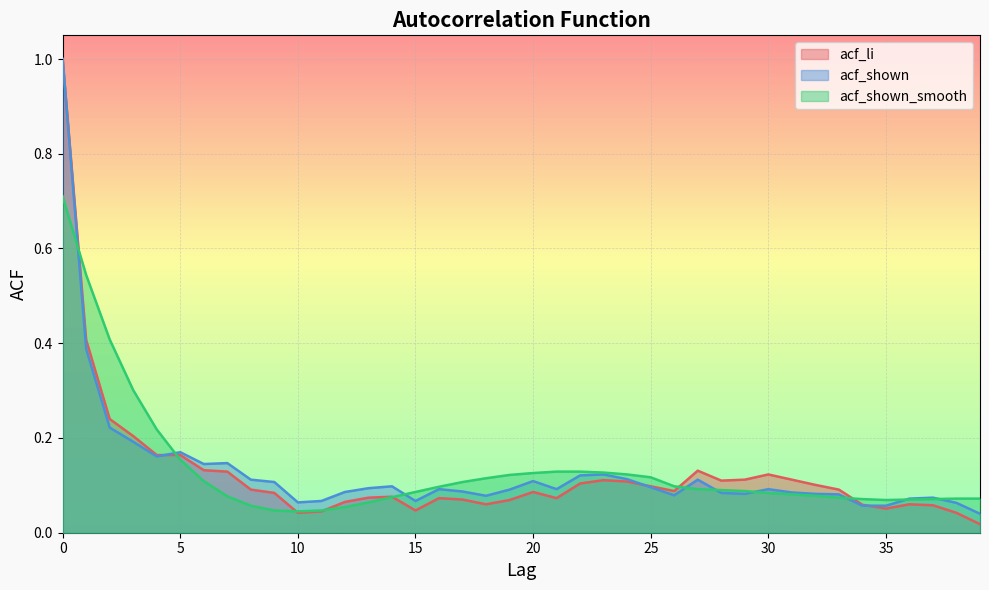

Reading left to right, transcribe all the data shown in this chart.

acf_li: 0=1.0	1=0.4	2=0.2	3=0.2	4=0.2	5=0.2	6=0.1	7=0.1	8=0.1	9=0.1	10=0.0	11=0.0	12=0.1	13=0.1	14=0.1	15=0.0	16=0.1	17=0.1	18=0.1	19=0.1	20=0.1	21=0.1	22=0.1	23=0.1	24=0.1	25=0.1	26=0.1	27=0.1	28=0.1	29=0.1	30=0.1	31=0.1	32=0.1	33=0.1	34=0.1	35=0.1	36=0.1	37=0.1	38=0.0	39=0.0
acf_shown: 0=1.0	1=0.4	2=0.2	3=0.2	4=0.2	5=0.2	6=0.1	7=0.1	8=0.1	9=0.1	10=0.1	11=0.1	12=0.1	13=0.1	14=0.1	15=0.1	16=0.1	17=0.1	18=0.1	19=0.1	20=0.1	21=0.1	22=0.1	23=0.1	24=0.1	25=0.1	26=0.1	27=0.1	28=0.1	29=0.1	30=0.1	31=0.1	32=0.1	33=0.1	34=0.1	35=0.1	36=0.1	37=0.1	38=0.1	39=0.0
acf_shown_smooth: 0=0.7	1=0.5	2=0.4	3=0.3	4=0.2	5=0.2	6=0.1	7=0.1	8=0.1	9=0.0	10=0.0	11=0.0	12=0.1	13=0.1	14=0.1	15=0.1	16=0.1	17=0.1	18=0.1	19=0.1	20=0.1	21=0.1	22=0.1	23=0.1	24=0.1	25=0.1	26=0.1	27=0.1	28=0.1	29=0.1	30=0.1	31=0.1	32=0.1	33=0.1	34=0.1	35=0.1	36=0.1	37=0.1	38=0.1	39=0.1